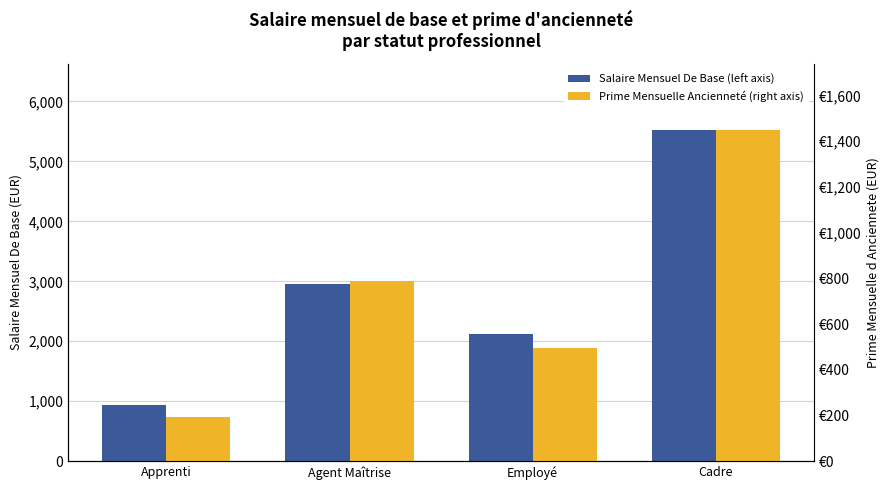

What is the total value across all series at Employé?

2619.9